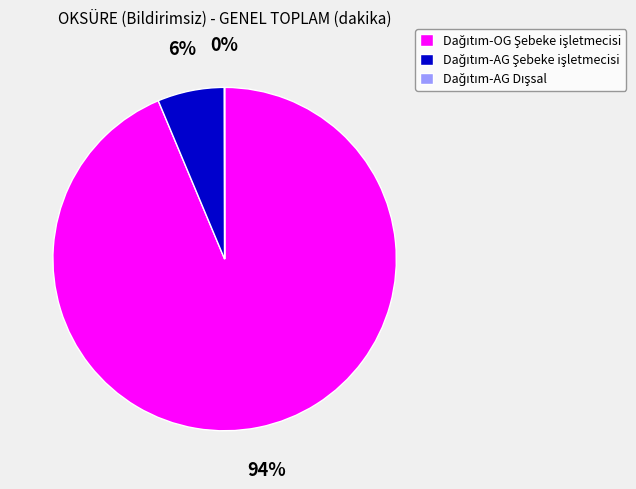

To the nearest percent, what is the average slice percentage?

33%